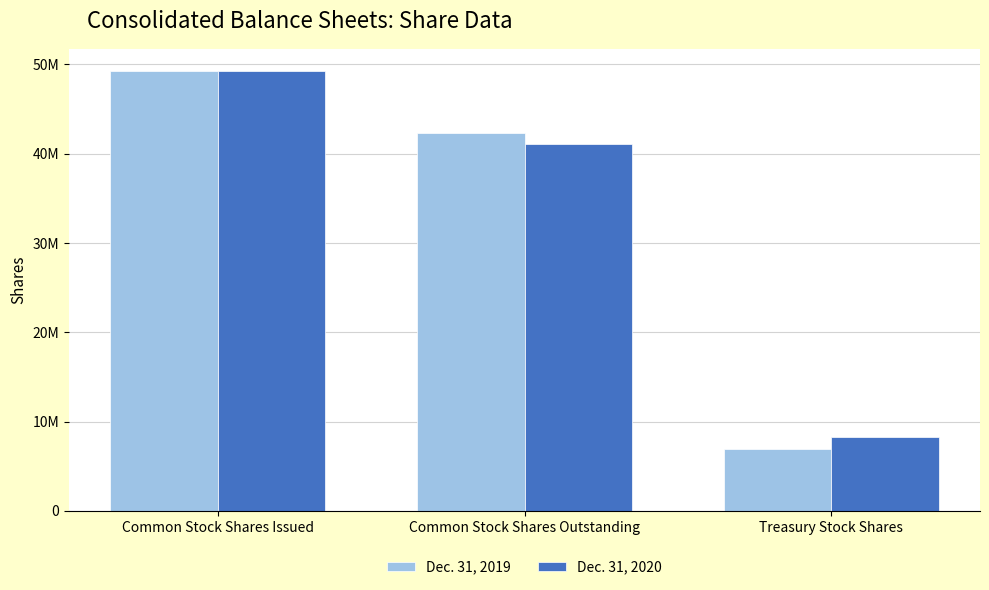

Count the Dec. 31, 2019 values in the range 6947000 to 49276000.

3